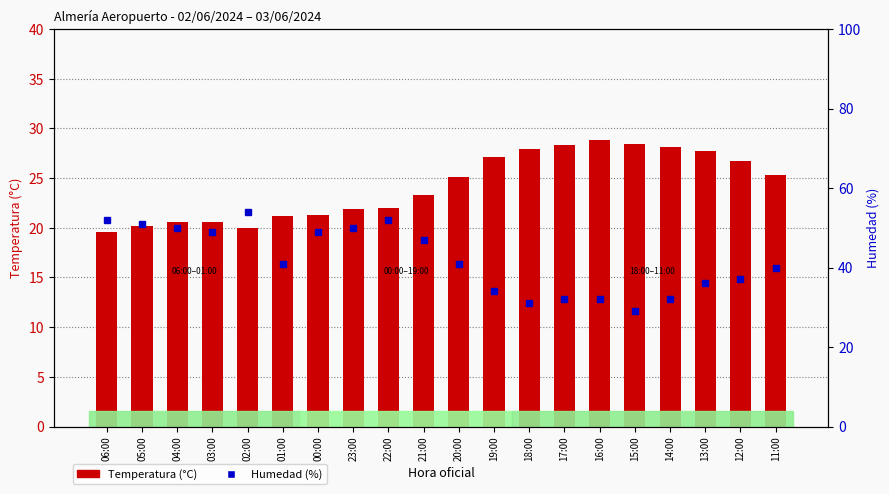

How many distinct data groups are displayed?

2